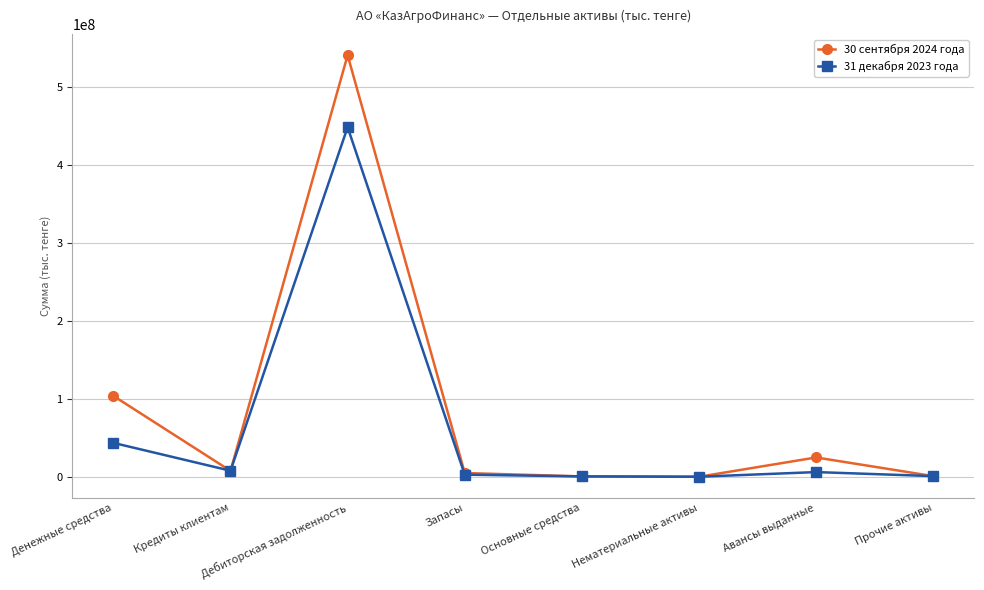

How many categories are shown in the chart?

8